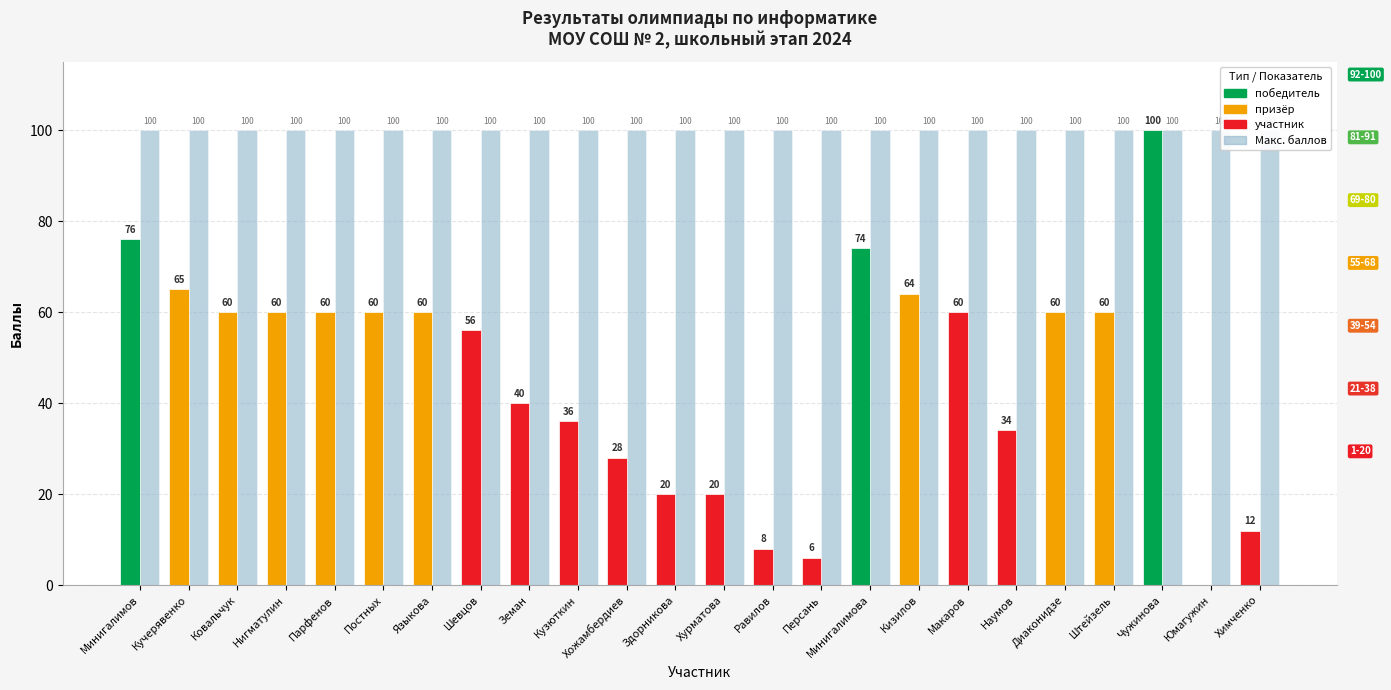

Are the bars grouped side by side (vs. stacked)?

Yes